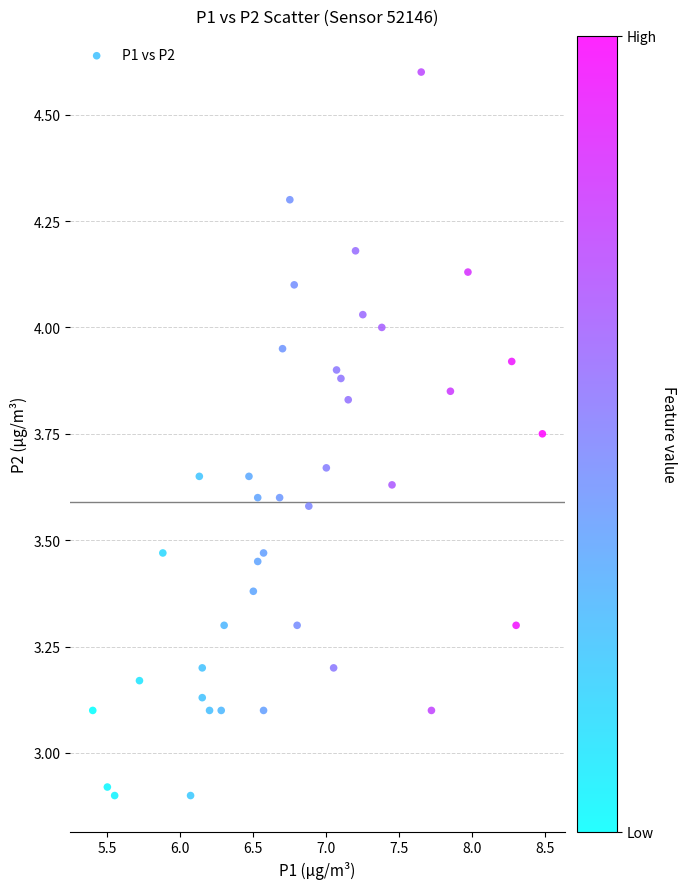

How many points are shown in the scatter plot?

40